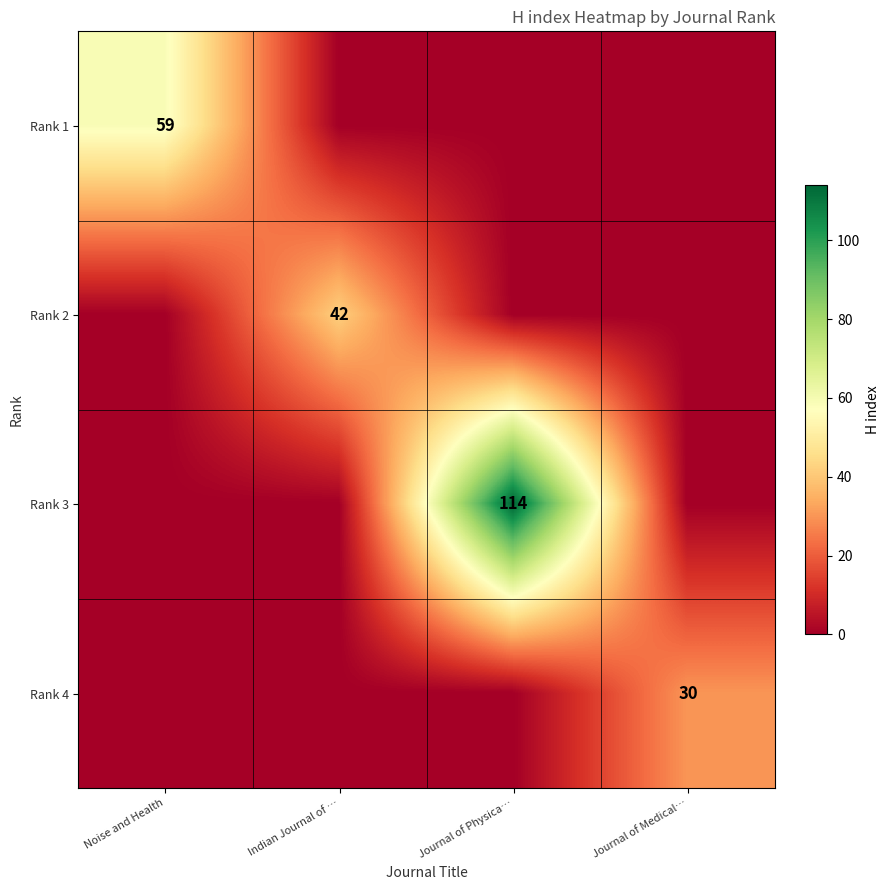

What is the greatest value displayed?

114